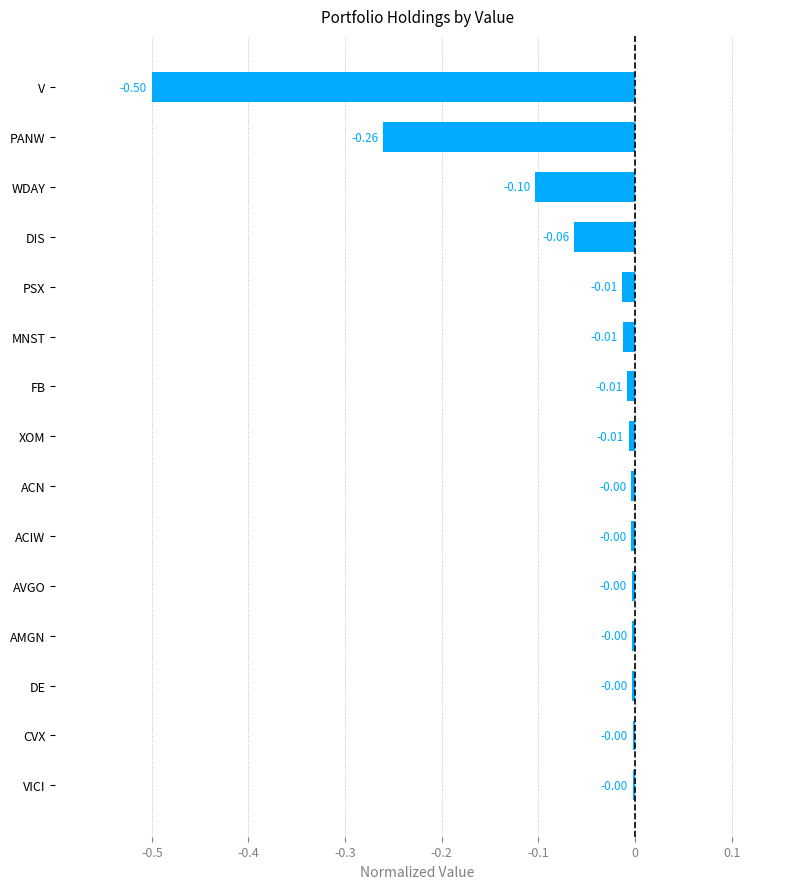

What is the label of the 13th bar from the bottom?

WDAY